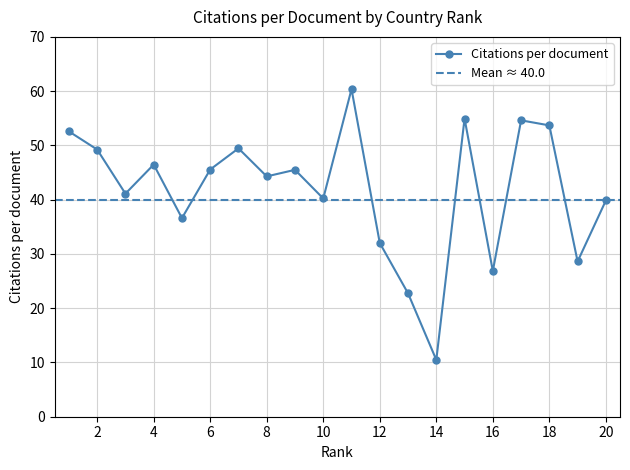

The value at 2 is 24.9. True or false?

False